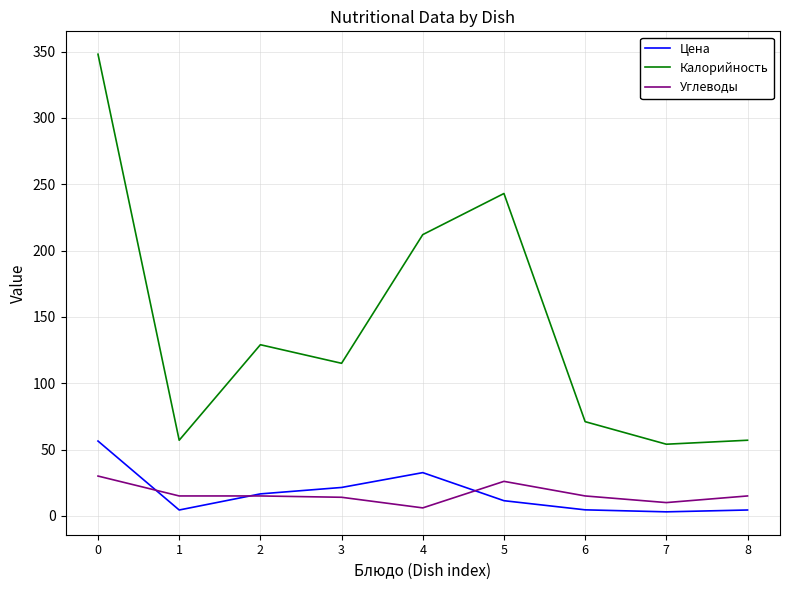

What is the total value across all series at 6?

90.5